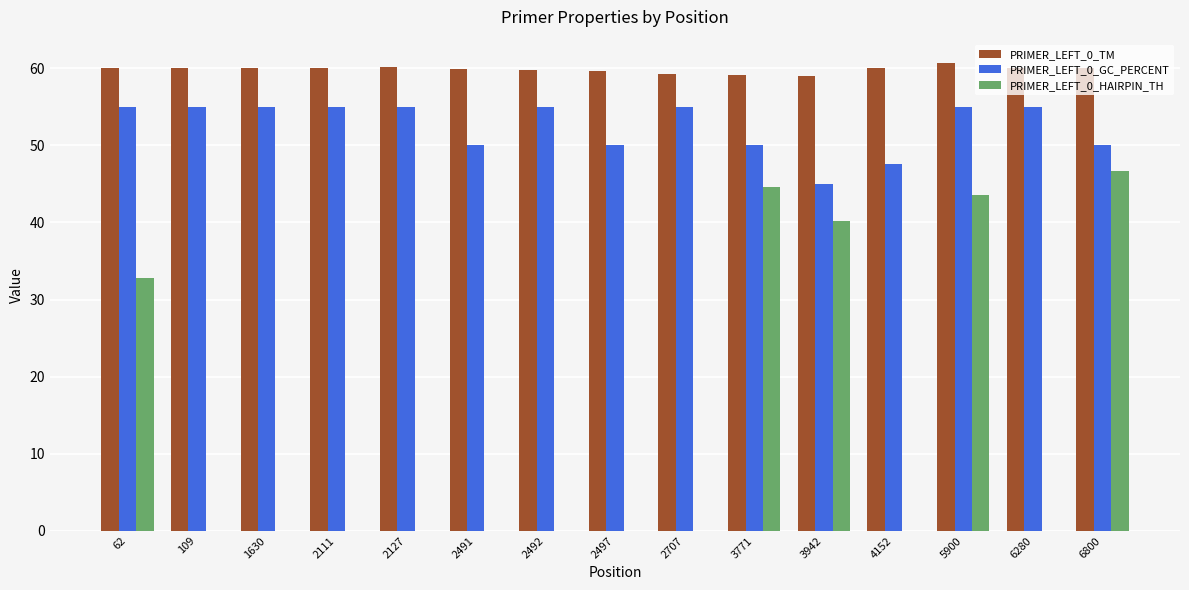

What is the maximum value for PRIMER_LEFT_0_TM?

60.7